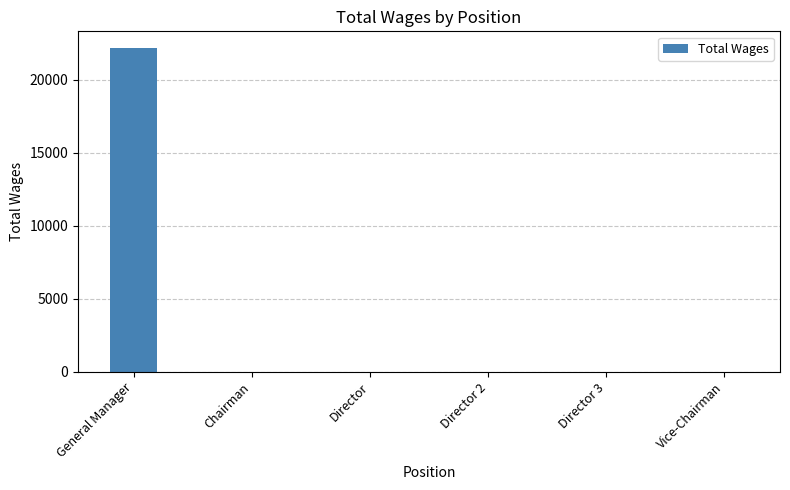

What is the sum of the values at General Manager and Director?

22200